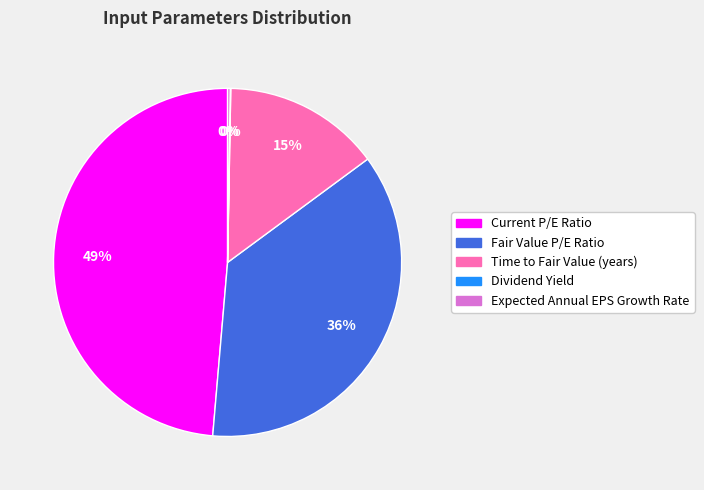

Which slice is the largest?

Current P/E Ratio